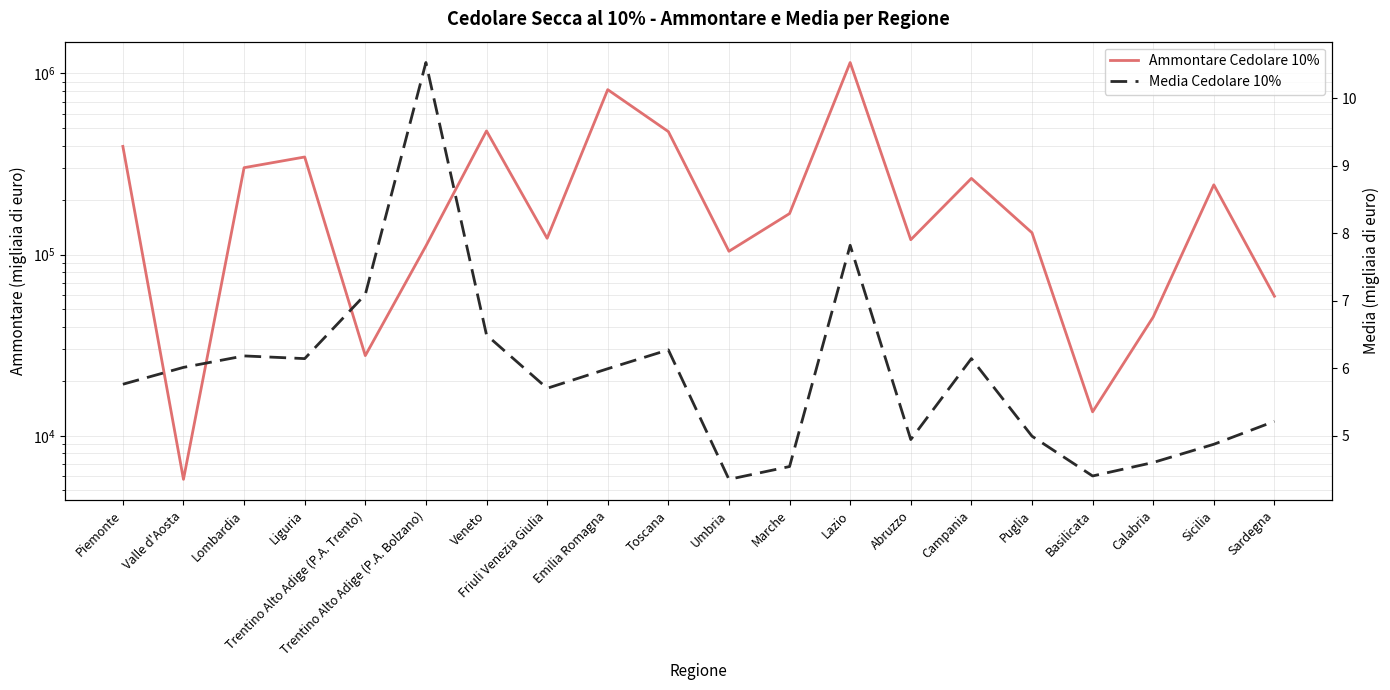

What is the label of the 3rd point from the left?

Lombardia